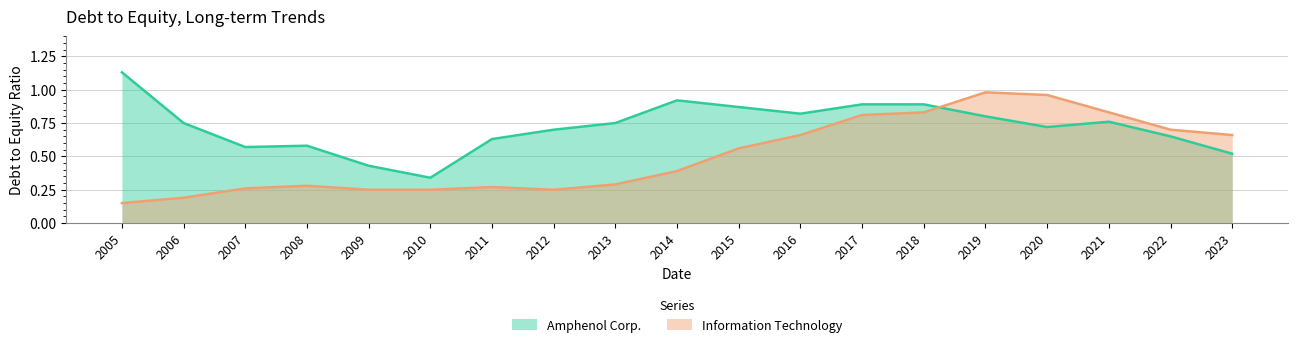

What is the value of the Information Technology point at the 17th from the left?

0.8